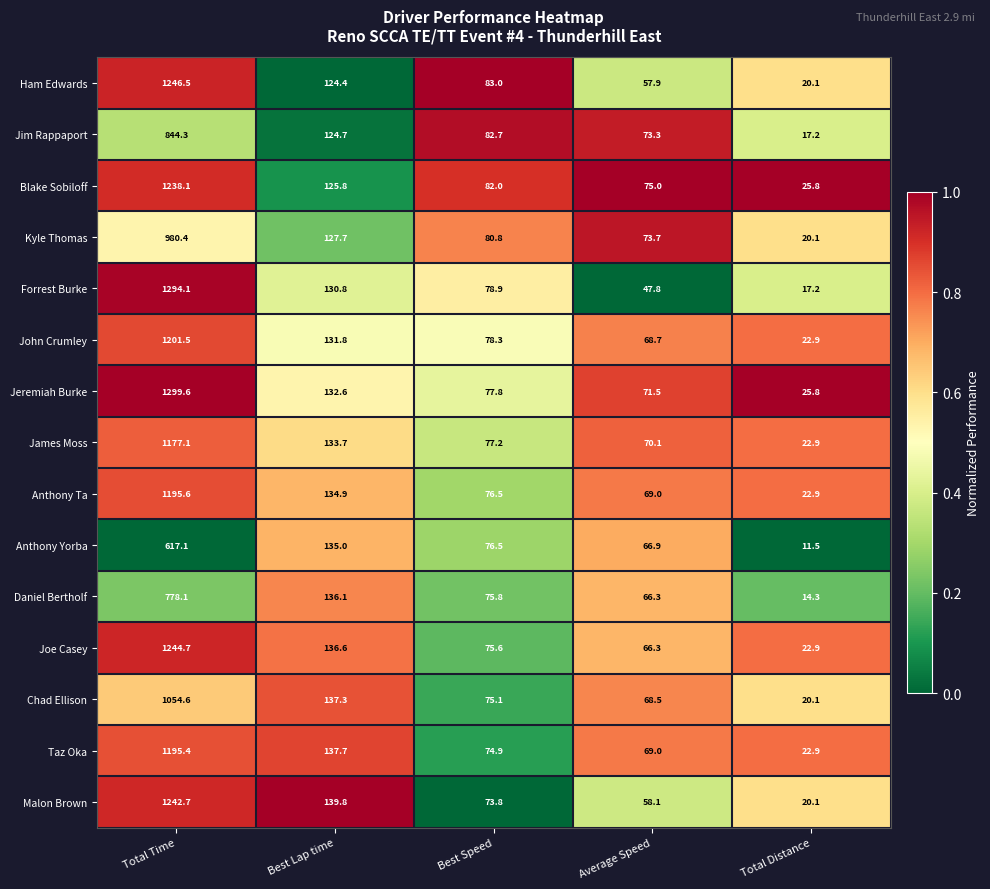

What is the sum of all Forrest Burke values?

1568.8